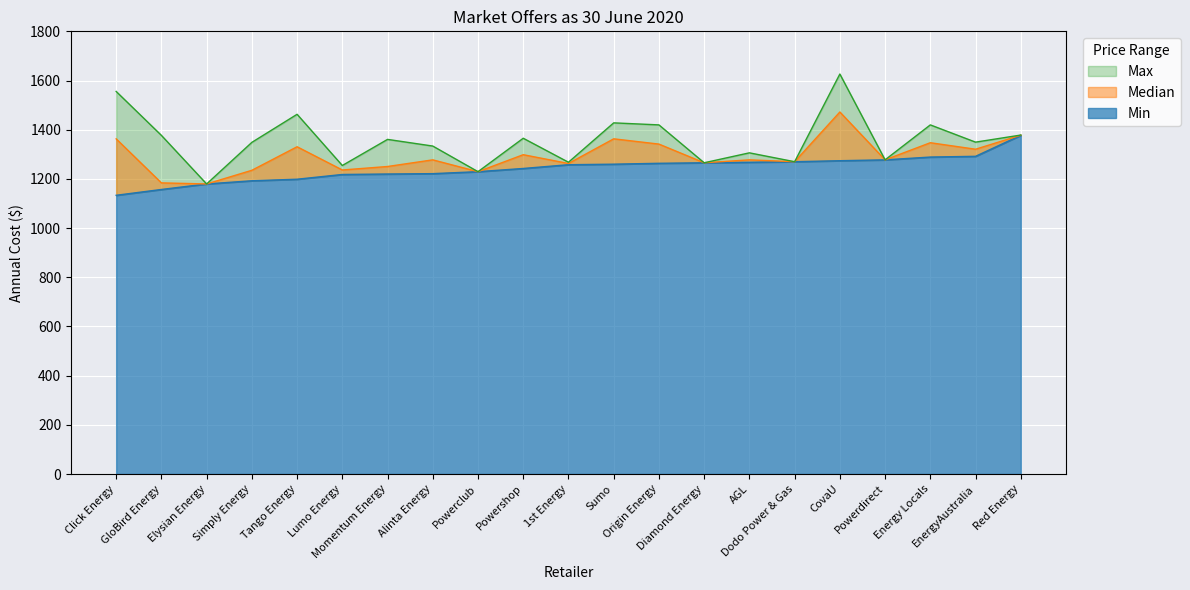

True or false: Max has a value of 1555.6 at Click Energy.

True